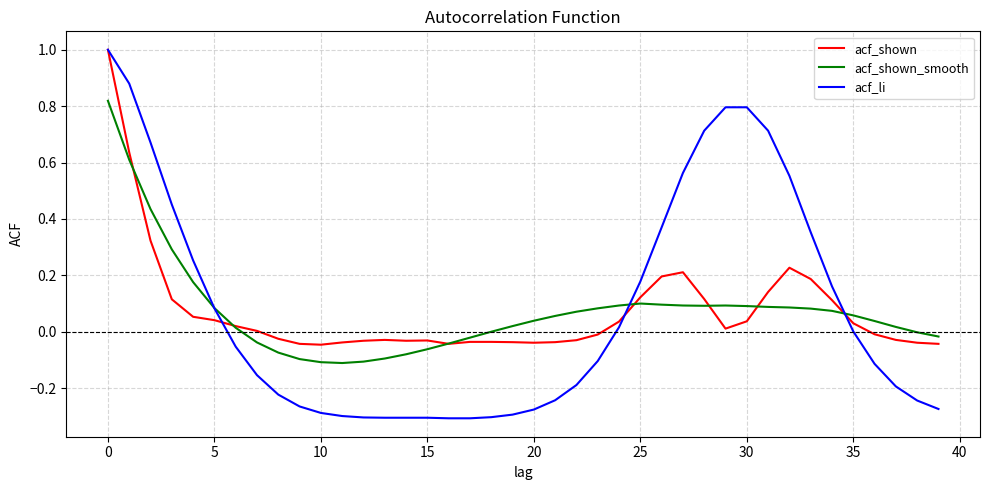

What is the maximum value shown in the chart?

1.0